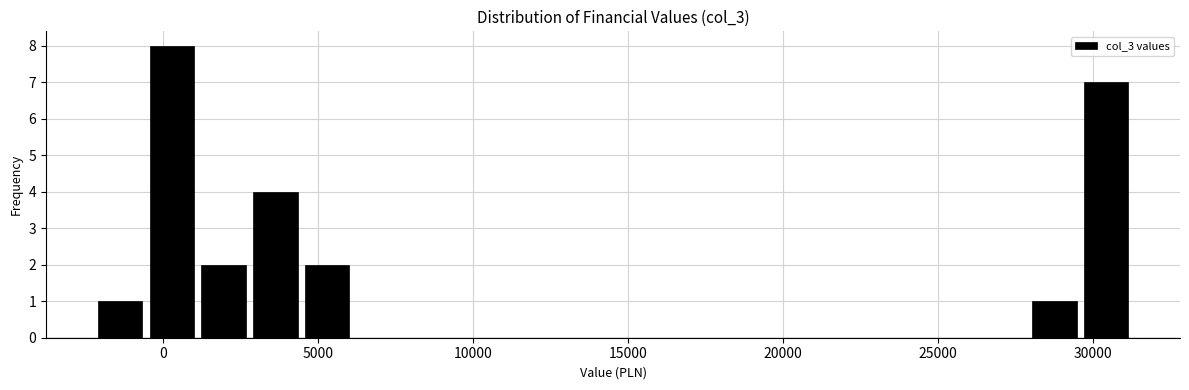

Read against the x-axis, roughly where is the centre of the tallest bar?

500